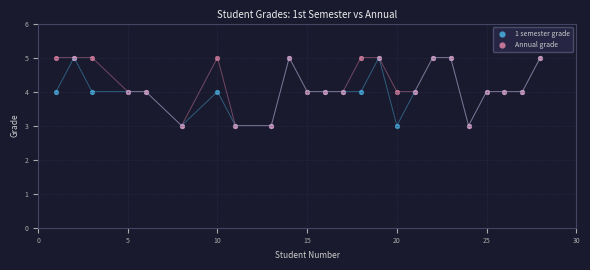

What are all the series names shown in the legend?

1 semester grade, Annual grade